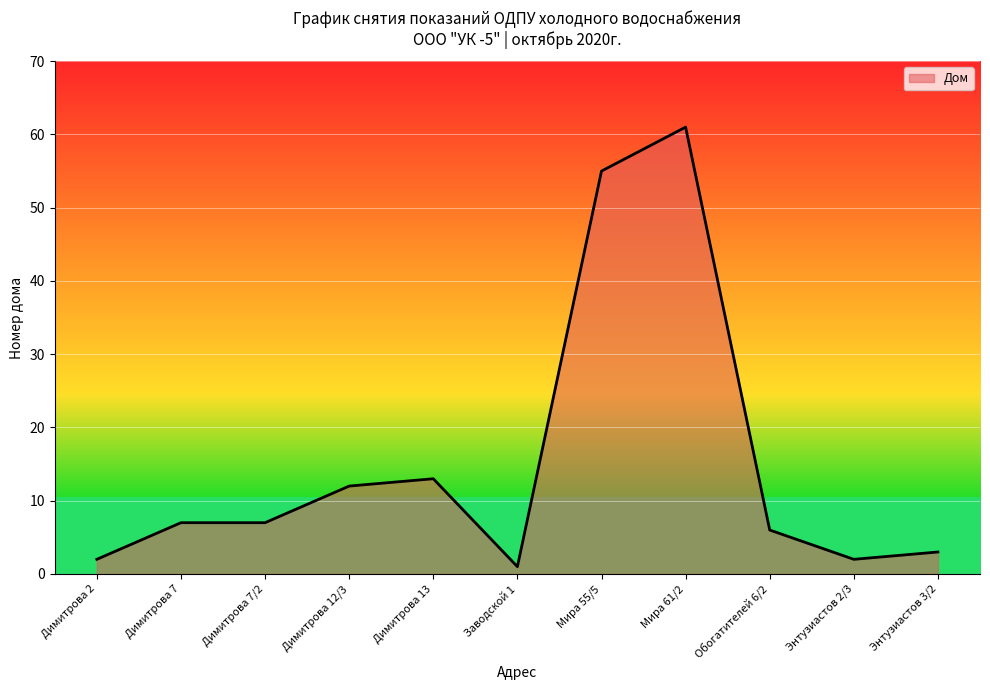

The value at Димитрова 2 is 2. True or false?

True